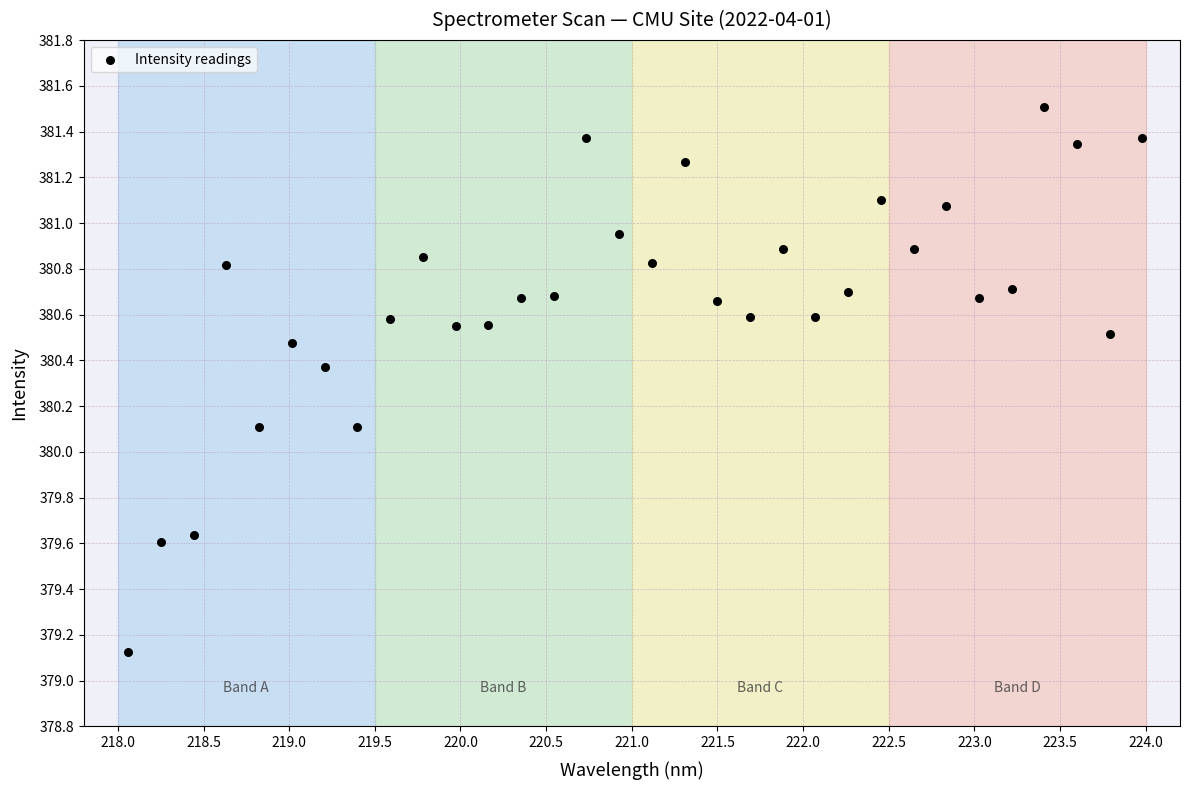

What is the range of Y values (max minus min)?

2.4